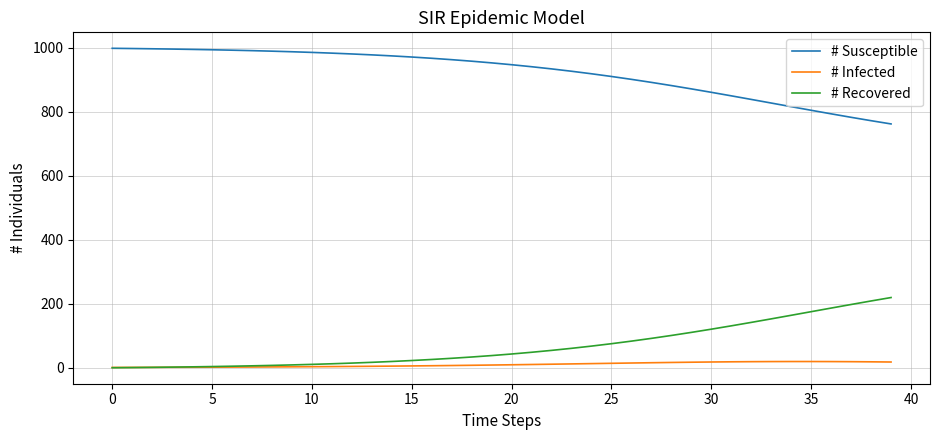

Is this an area chart (filled region under the line)?

No